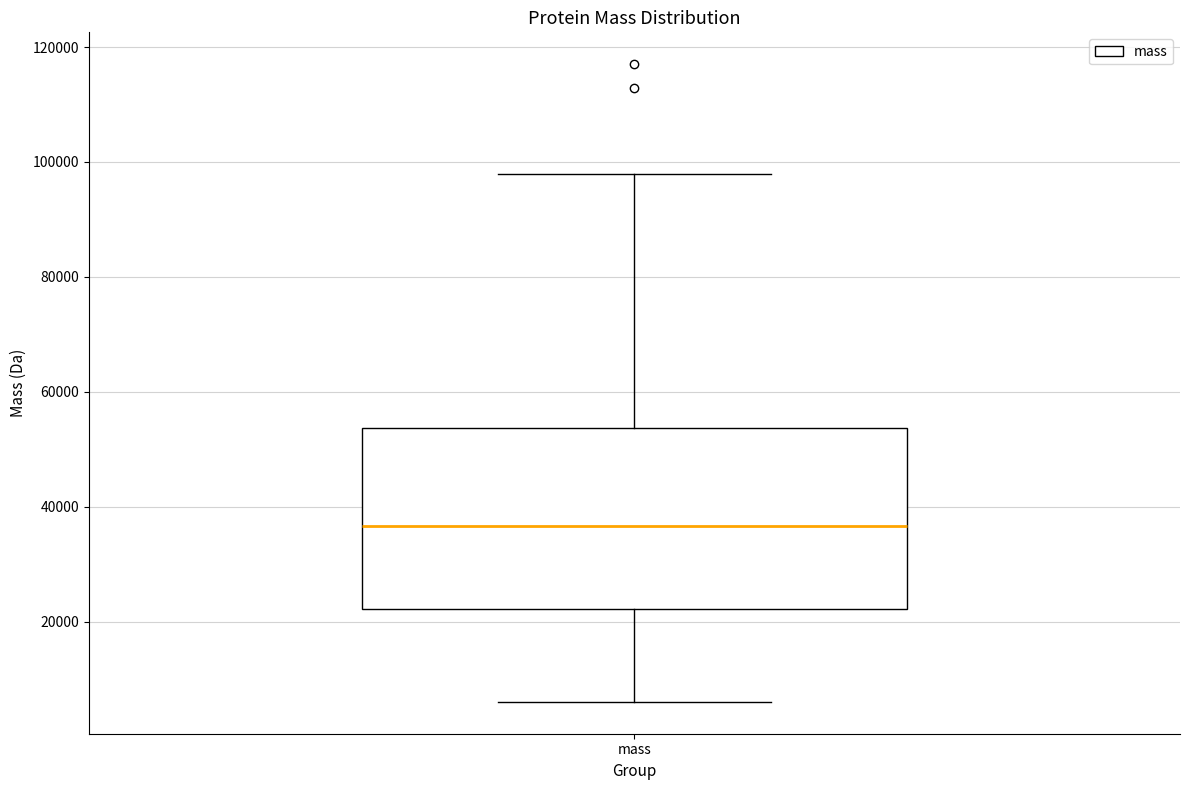

Transcribe this box plot: give where the median line is, the range the box spans, and where the two whiskers end, as read against the y-axis. The values are not printed on the chart, so give them approximately, as read against the axis.

median 36000, box 22000 to 54000, whiskers 6000 to 98000